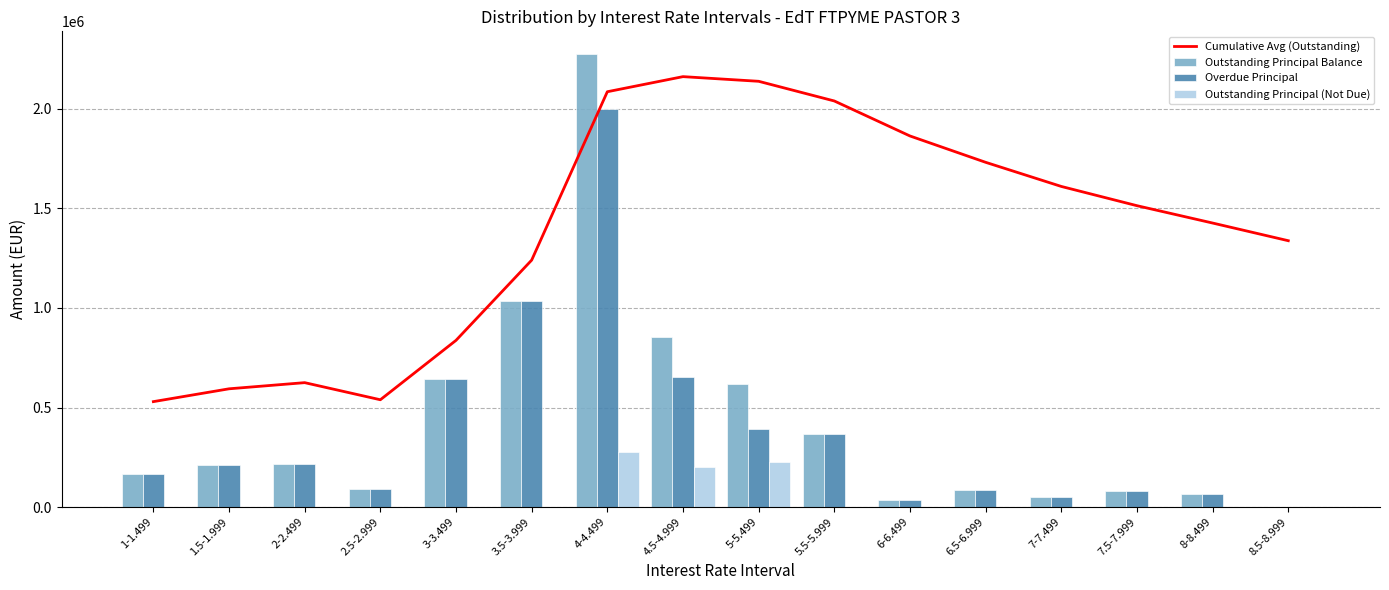

At which category is the sum across all series the highest?

4-4.499